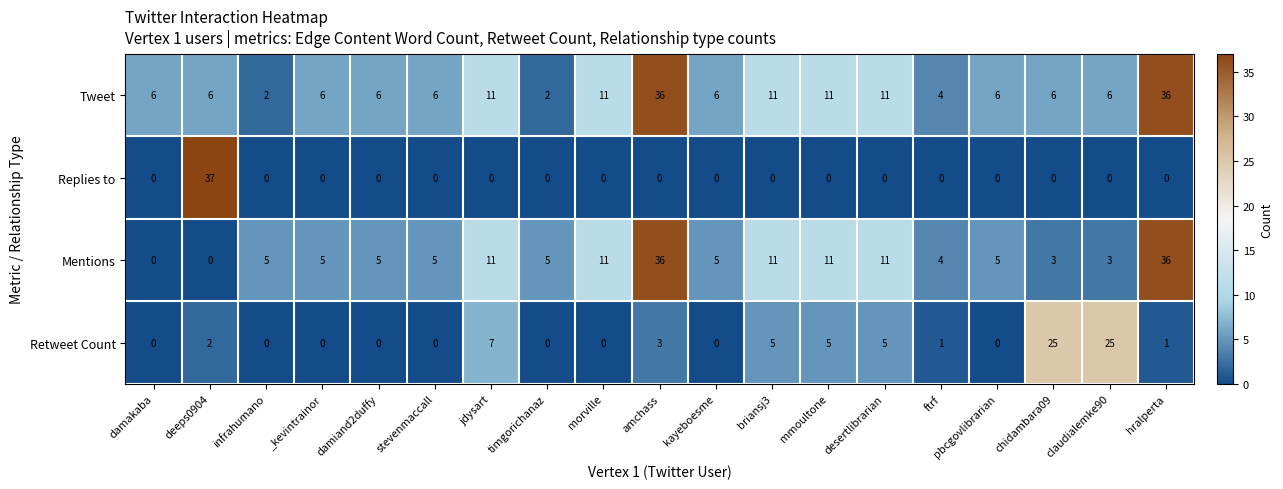

Count the number of data series in this chart.

4